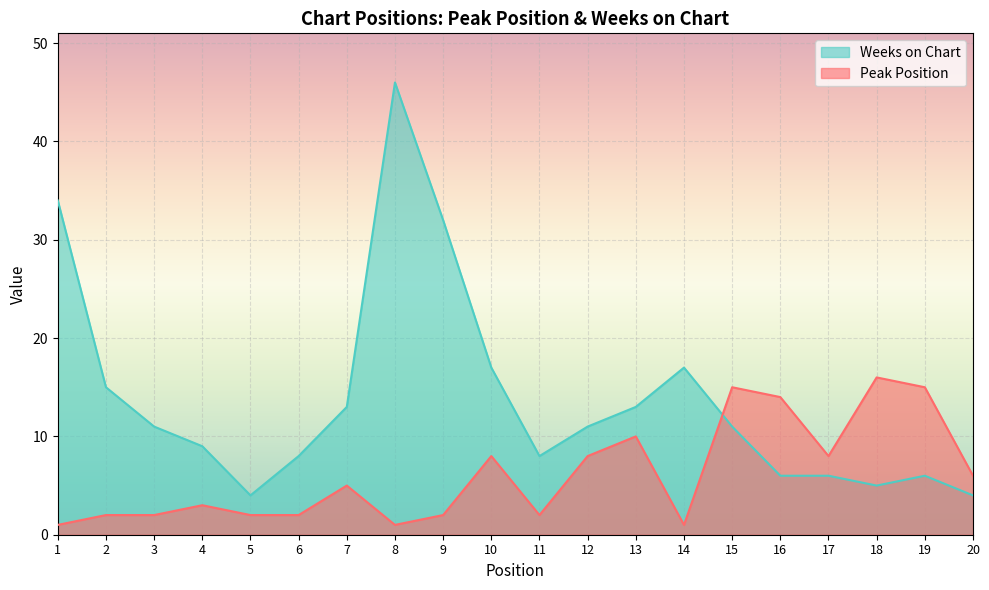

How many intersections are there between Weeks on Chart and Peak Position?

1